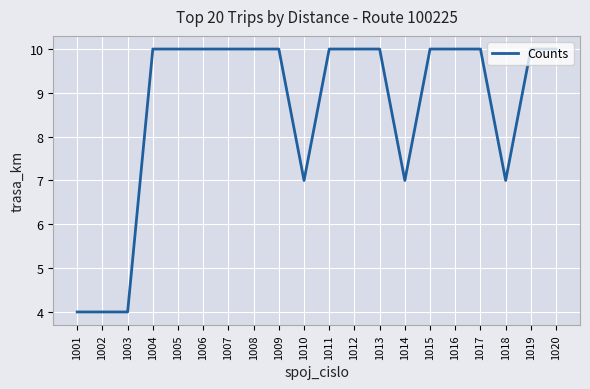

The chart shows a value of 10 at 1019. True or false?

True